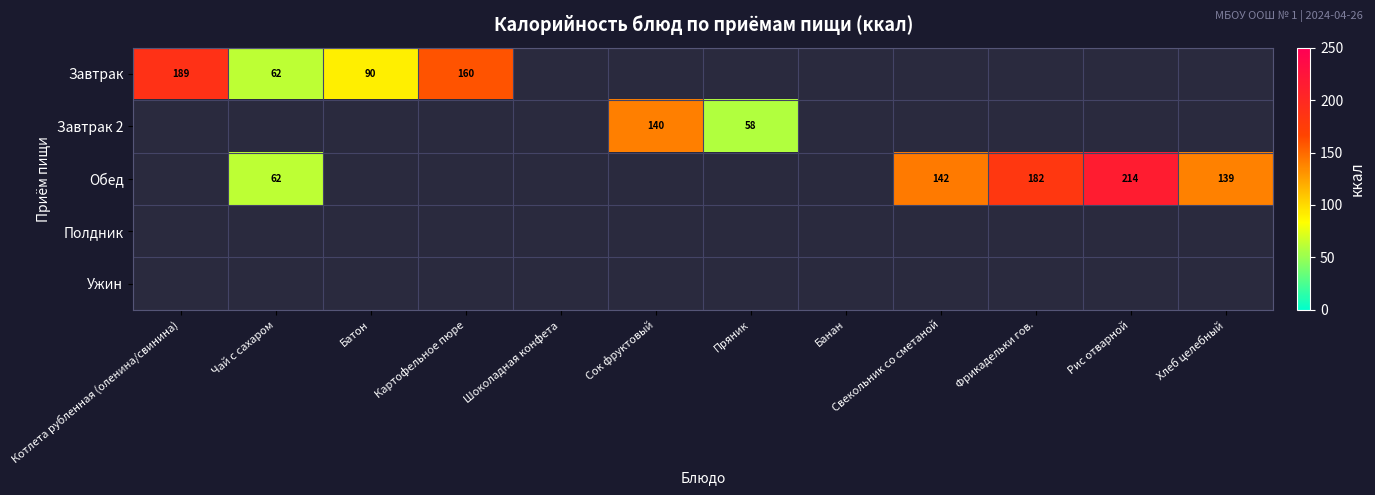

Which has a higher value, Пряник or Фрикадельки гов.?

Фрикадельки гов.